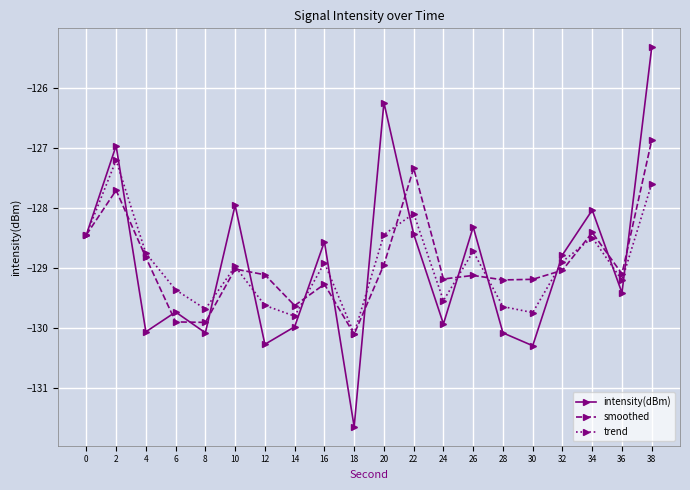

How many distinct data groups are displayed?

3